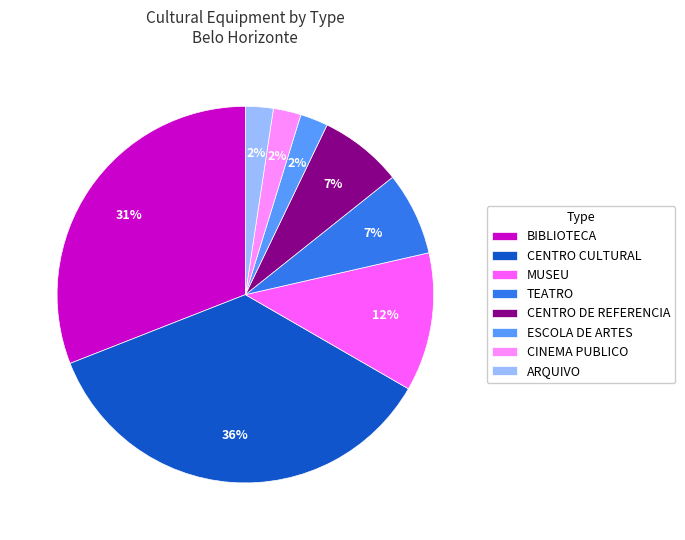

Is CINEMA PUBLICO the majority of the pie?

No